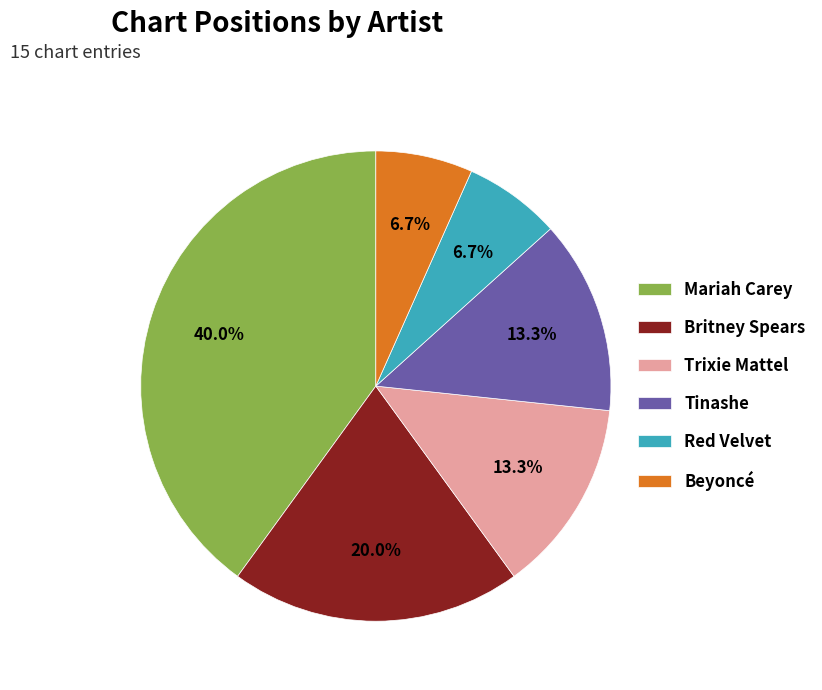

How many slices are in this pie chart?

6